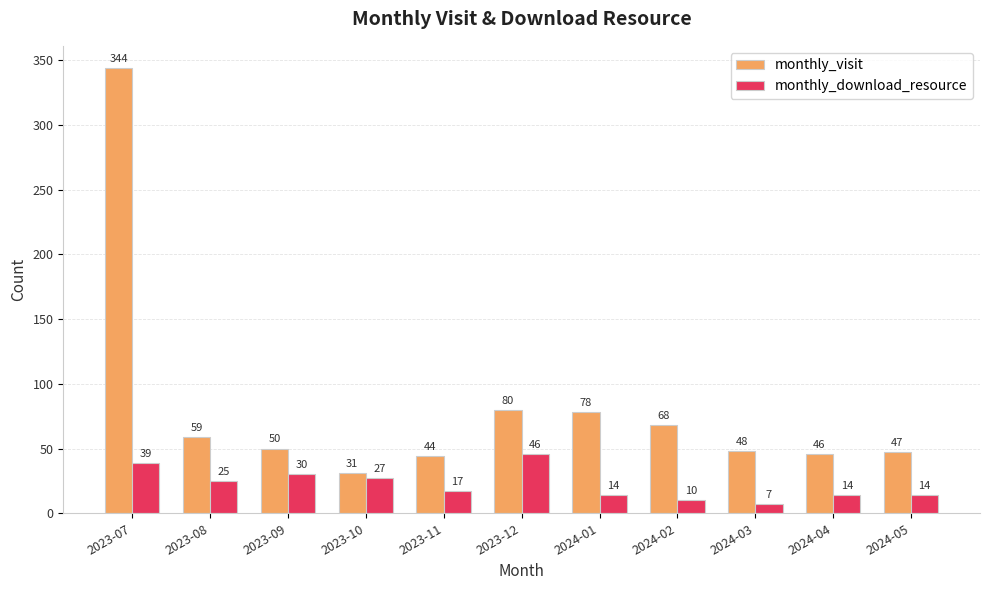

Which series has the largest total across all categories?

monthly_visit